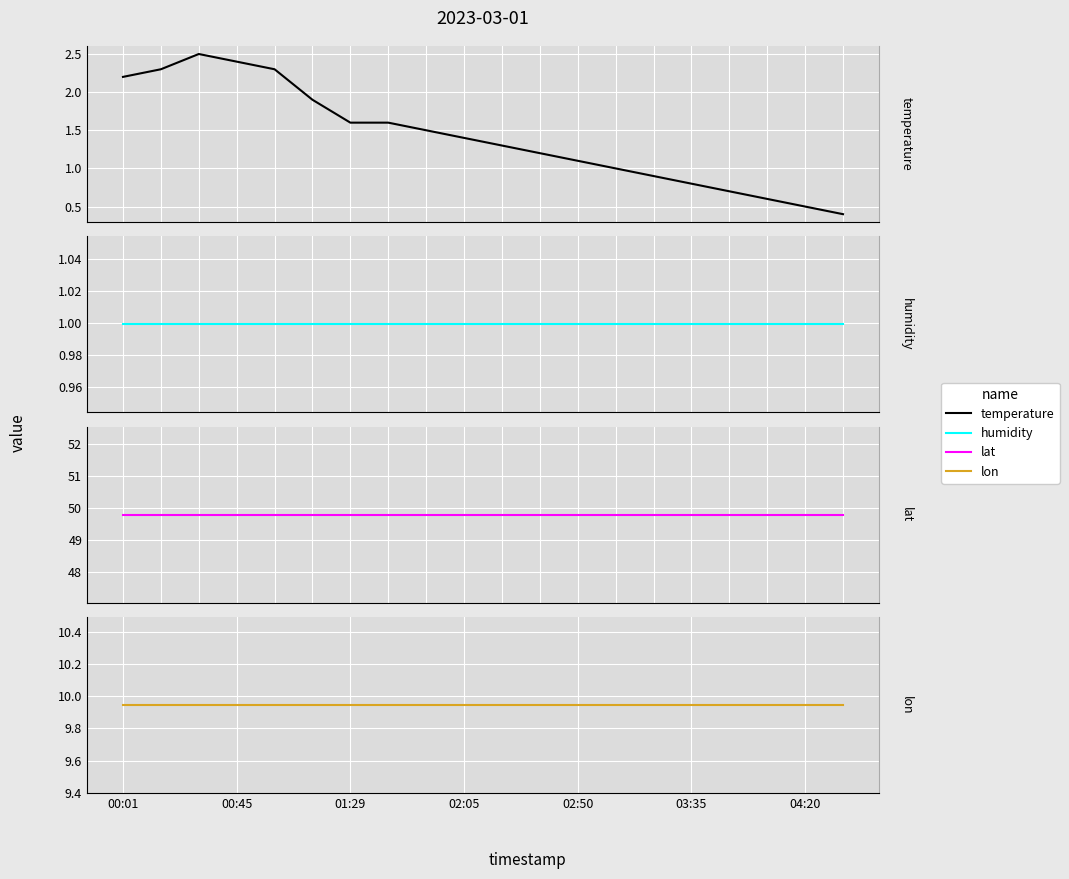

What are all the series names shown in the legend?

temperature, humidity, lat, lon